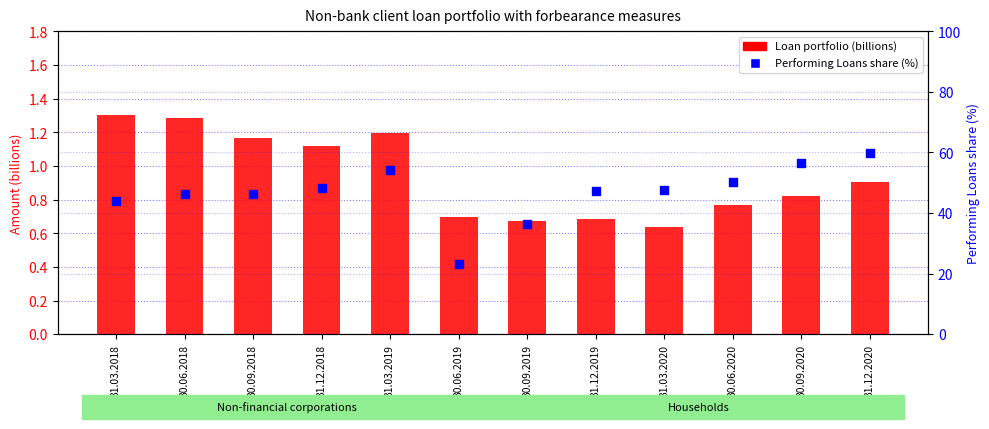

What is the total value across all series at 30.06.2020?

51.1